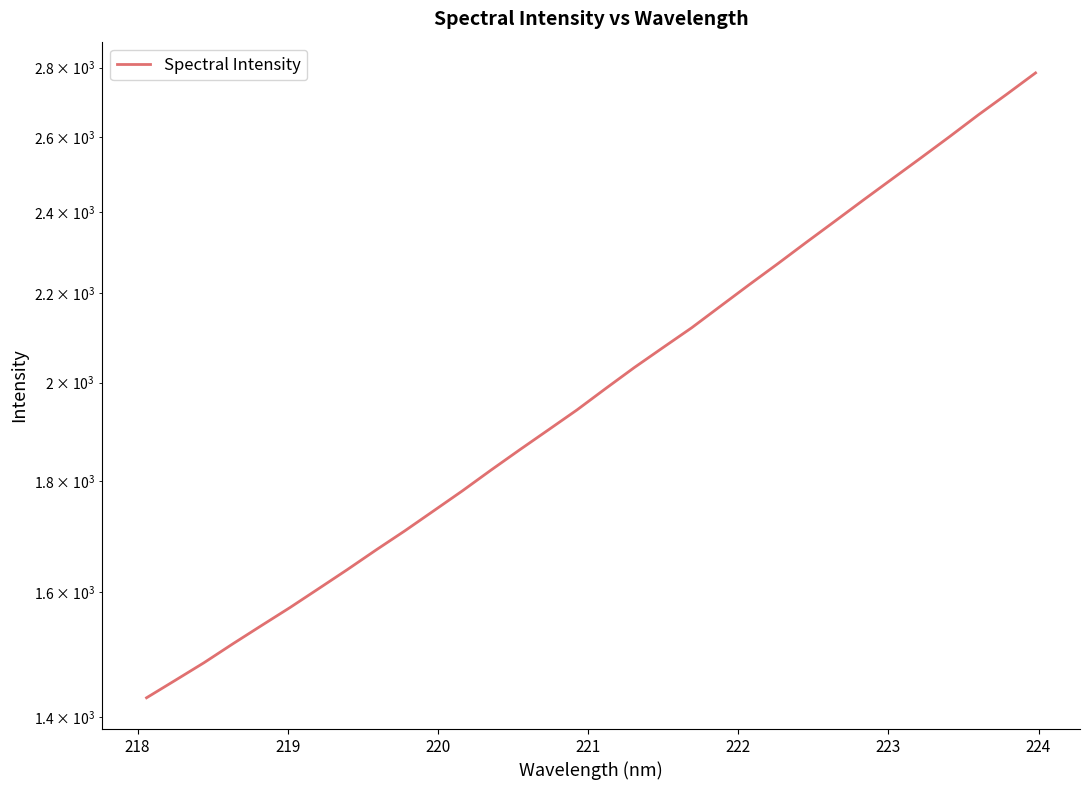

Reading left to right, what are all the values shown in this chart?

1428.8	1455.7	1483.3	1513.3	1543.2	1573.4	1605.5	1638.5	1673.2	1707.6	1744.3	1781.9	1821.8	1861.8	1901.8	1942.8	1987.7	2032.8	2076.6	2120.9	2170.2	2220.4	2270.8	2323.5	2376.6	2431.3	2486.4	2542.7	2601.0	2661.9	2721.7	2784.0